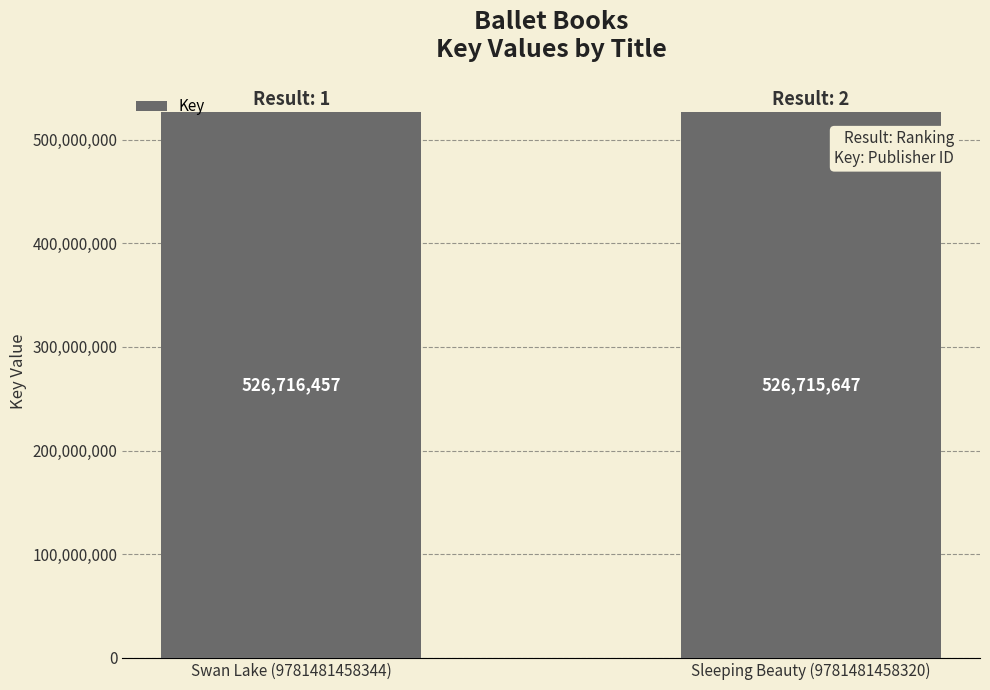

Reading left to right, what are all the values shown in this chart?

526716457	526715647